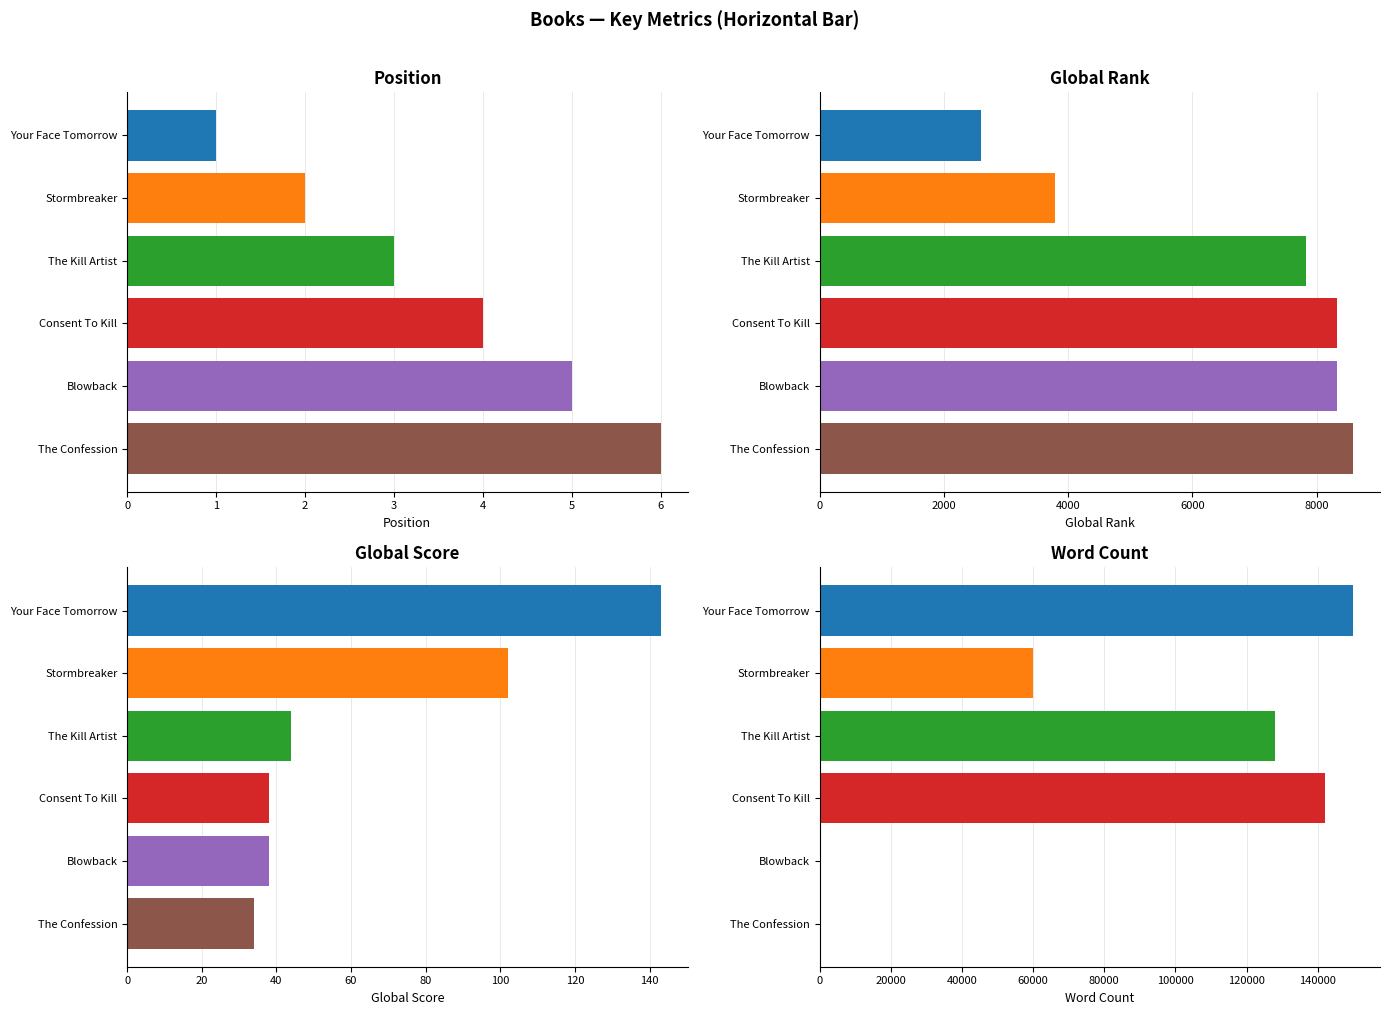

Which has a higher value, Your Face Tomorrow or Blowback?

Blowback